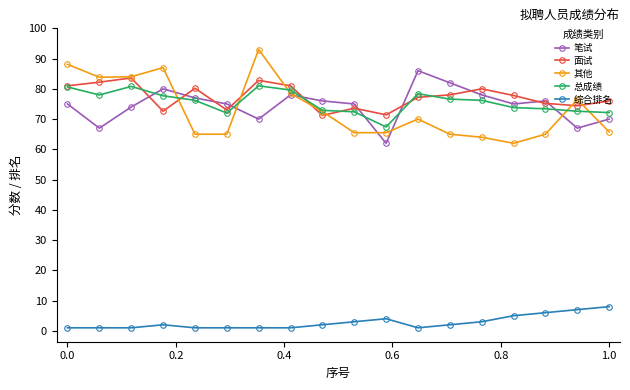

True or false: 笔试 has more than 0 points higher than both neighbors.

True